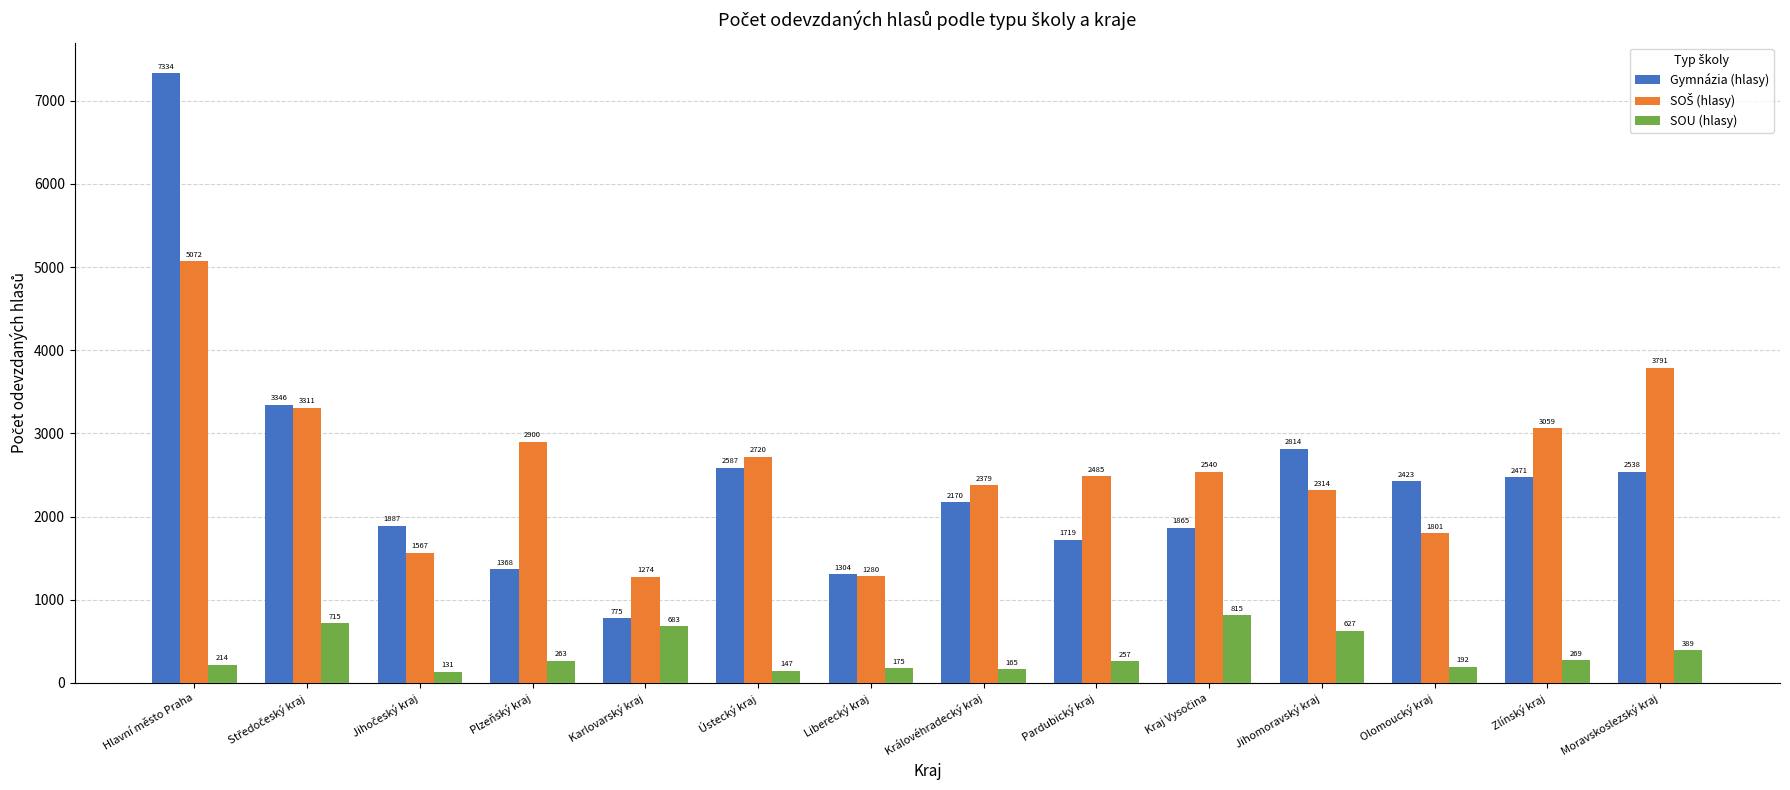

The value of Gymnázia (hlasy) at Jihomoravský kraj is 1950. True or false?

False